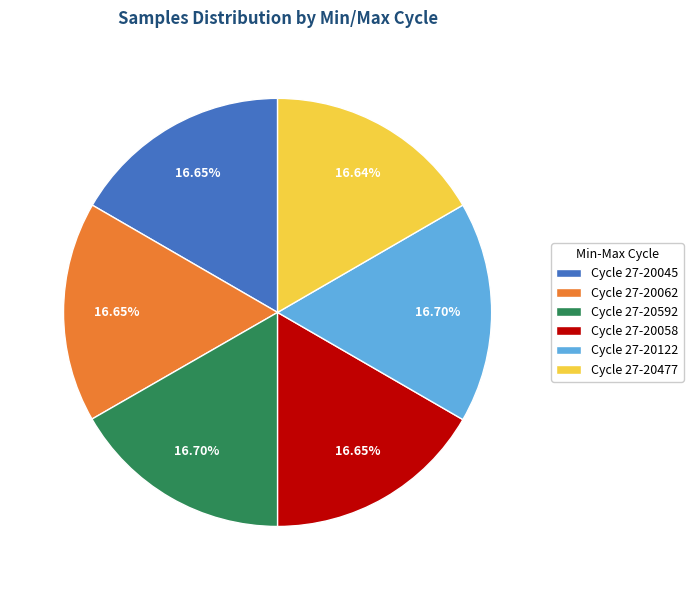

What is the ratio of the value at Cycle 27-20477 to the value at Cycle 27-20045?

1.0